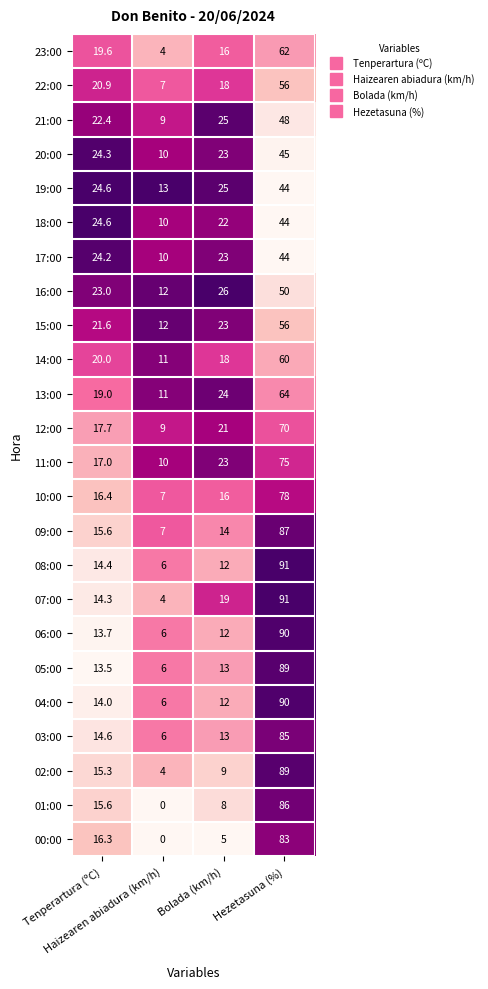

Which series has the widest spread of values?

07:00